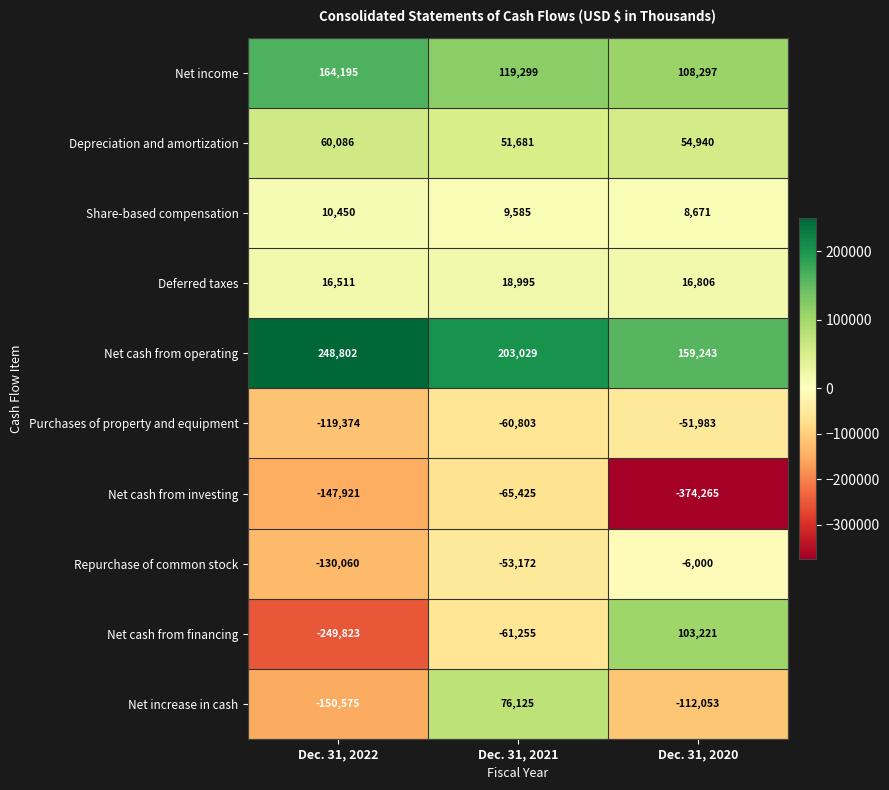

Count the Net cash from operating values in the range 159243 to 248802.

3